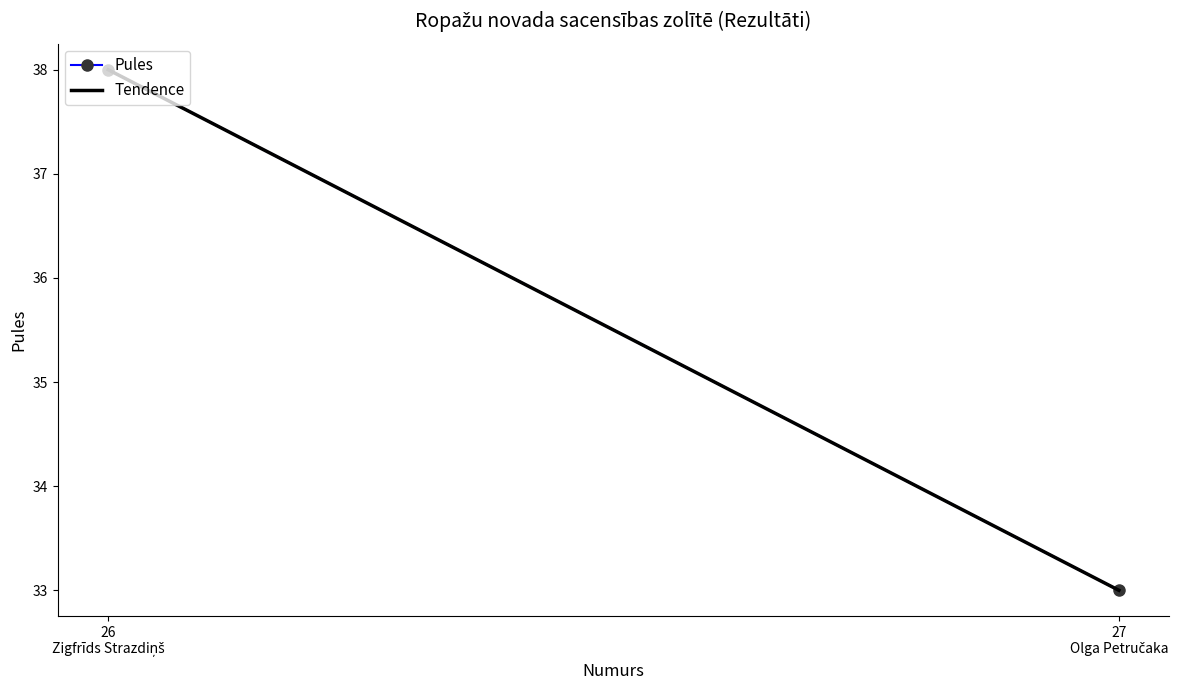

What is the label of the 1st point from the right?

Olga Petručaka